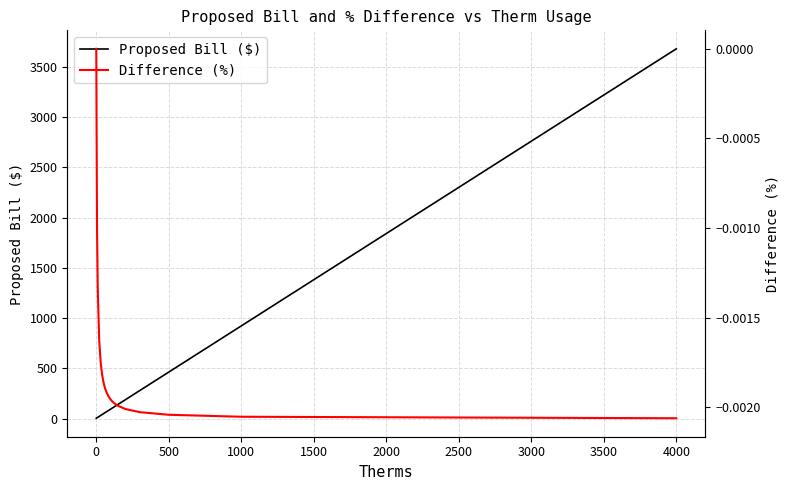

Is the value of Difference (%) at 2000 greater than the value of Proposed Bill ($) at 1500?

No